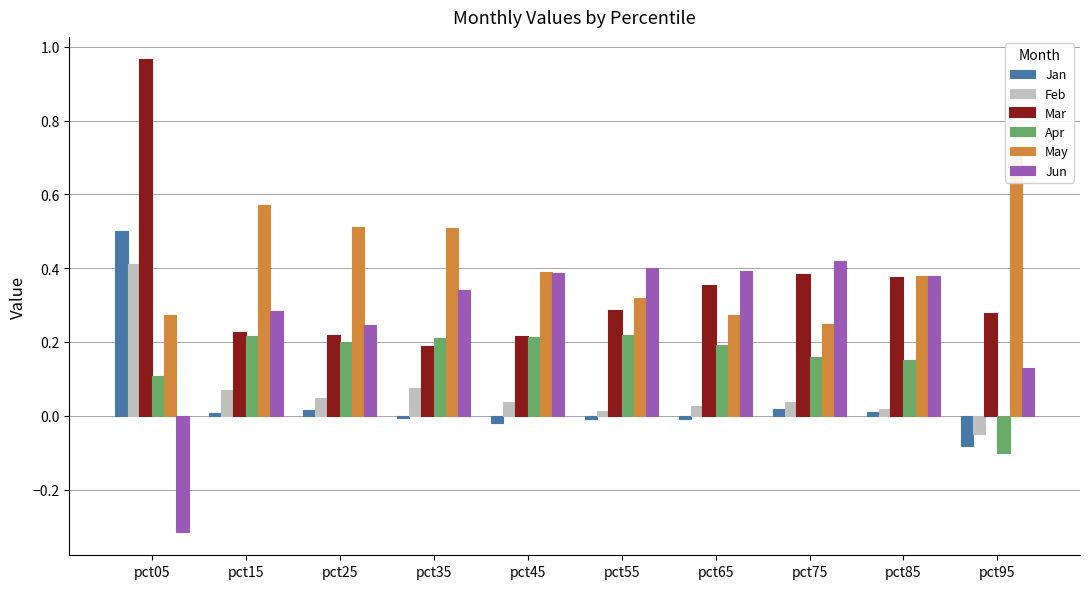

What are all the series names shown in the legend?

Jan, Feb, Mar, Apr, May, Jun